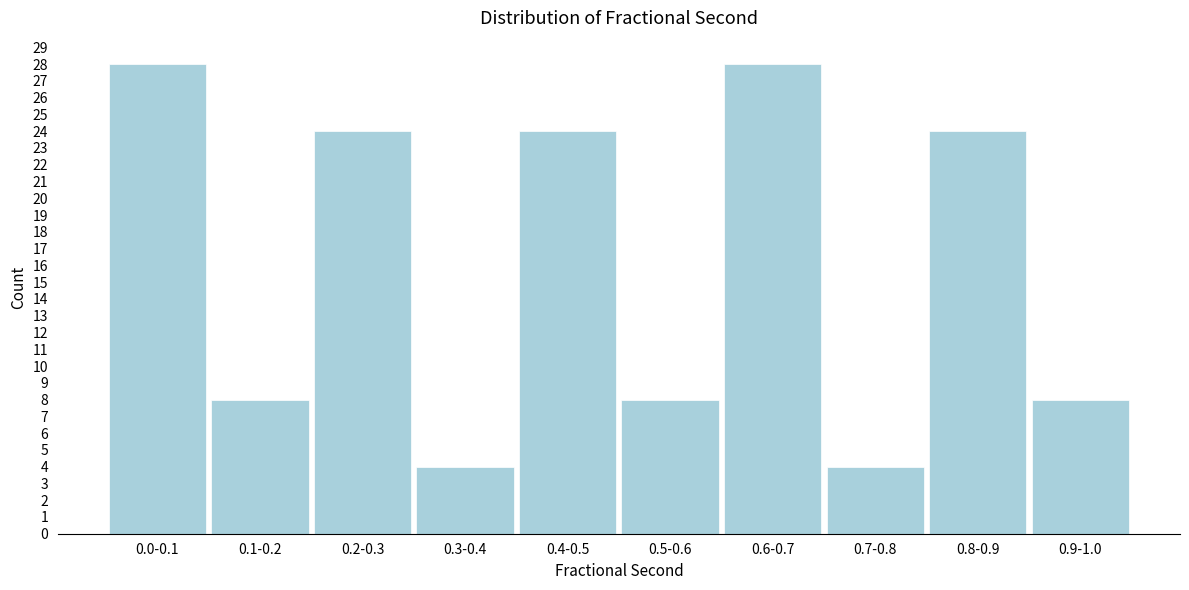

Reading right to left, list all the values displayed in this chart.

8	24	4	28	8	24	4	24	8	28